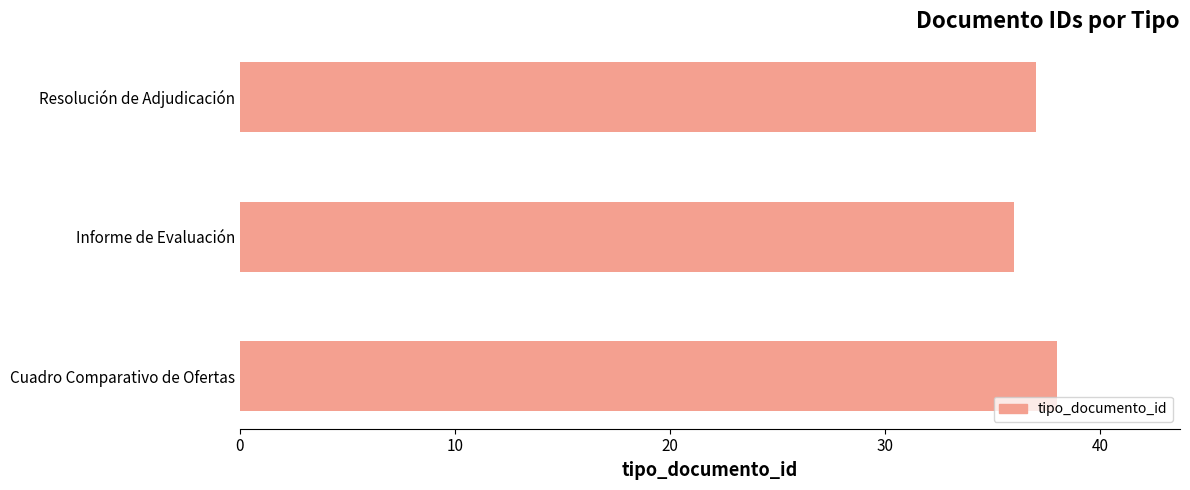

What is the minimum value shown in the chart?

36